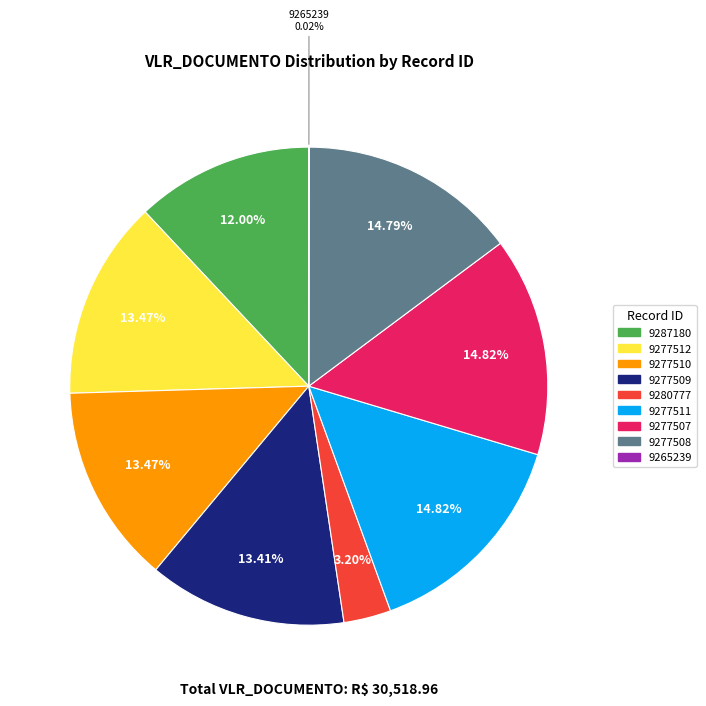

Does any single category account for the majority?

No